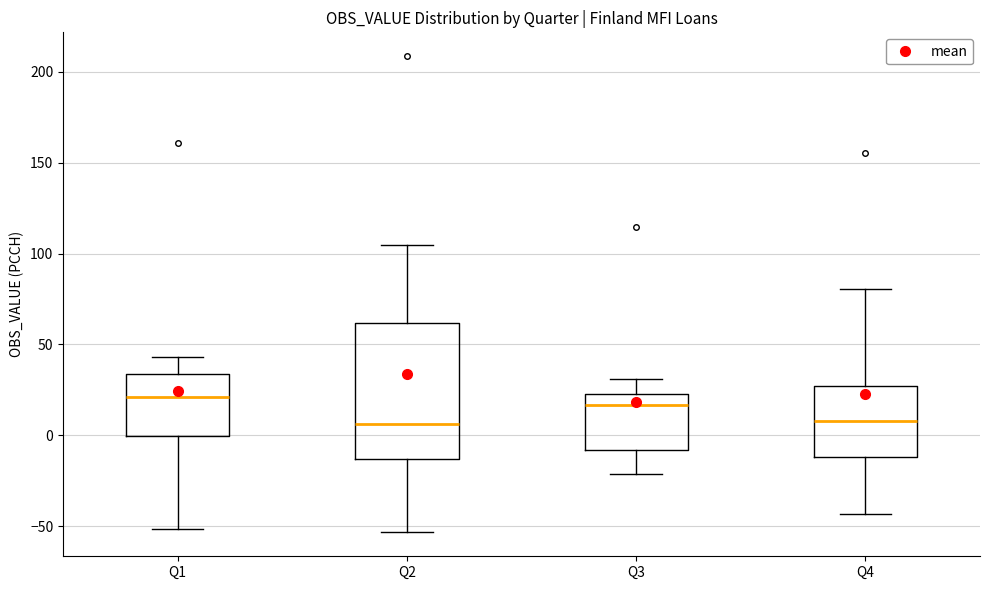

Comparing the boxes themselves (not the whiskers), which one is the tallest?

Q2